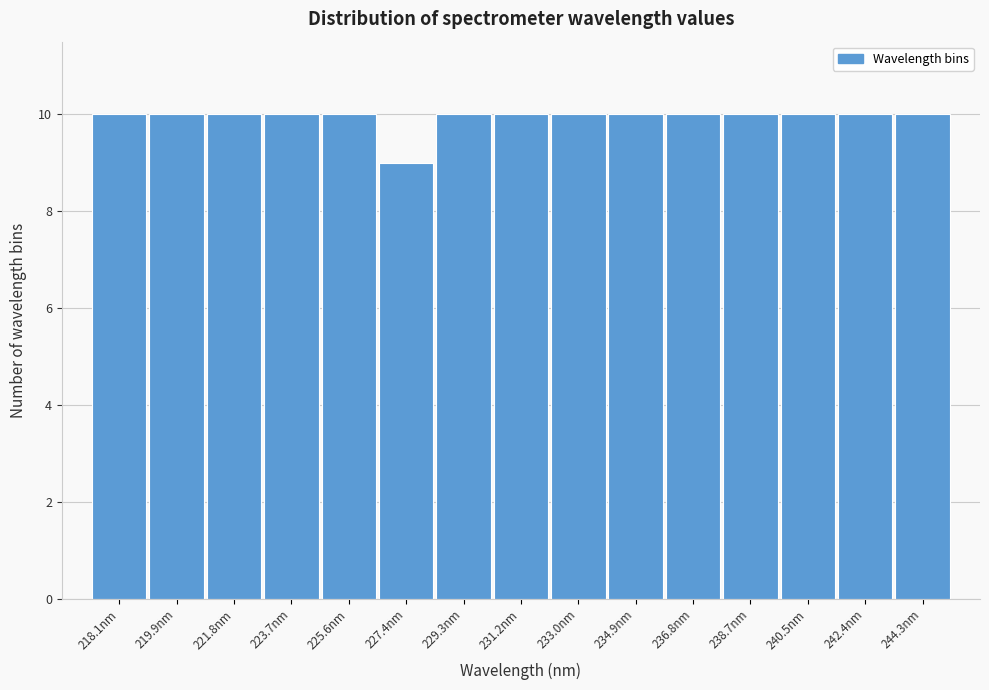

Reading right to left, transcribe all the data shown in this chart.

244.3nm=10	242.4nm=10	240.5nm=10	238.7nm=10	236.8nm=10	234.9nm=10	233.0nm=10	231.2nm=10	229.3nm=10	227.4nm=9	225.6nm=10	223.7nm=10	221.8nm=10	219.9nm=10	218.1nm=10